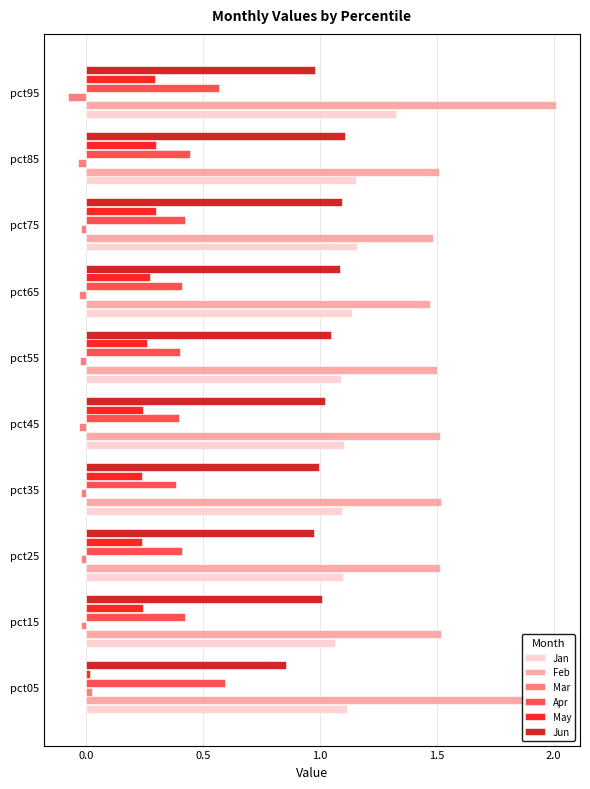

True or false: Apr has a value of 0.1 at pct25.

False